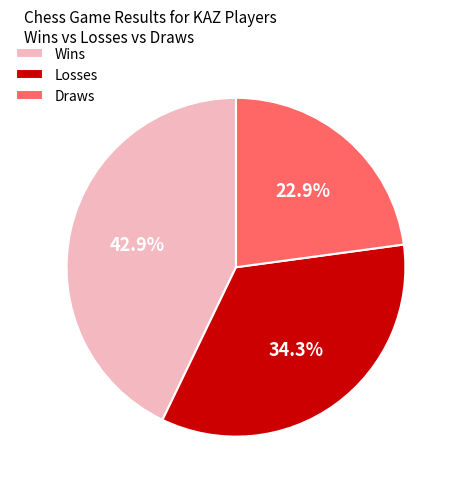

Count the number of slices in the pie.

3